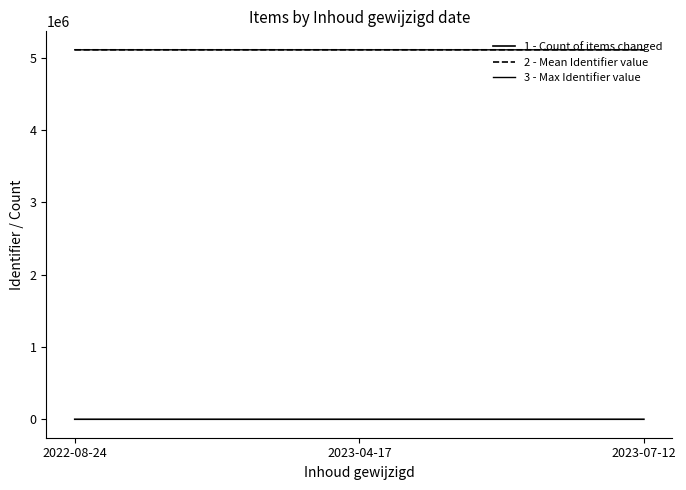

What is the label of the 1st point from the left?

2022-08-24